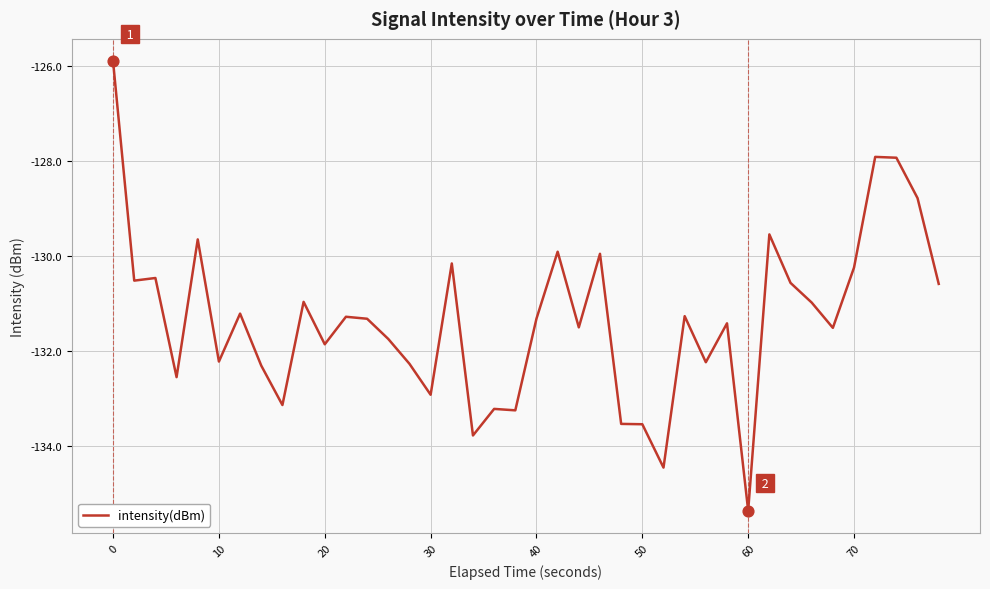

What is the difference between the maximum and minimum values?

9.5